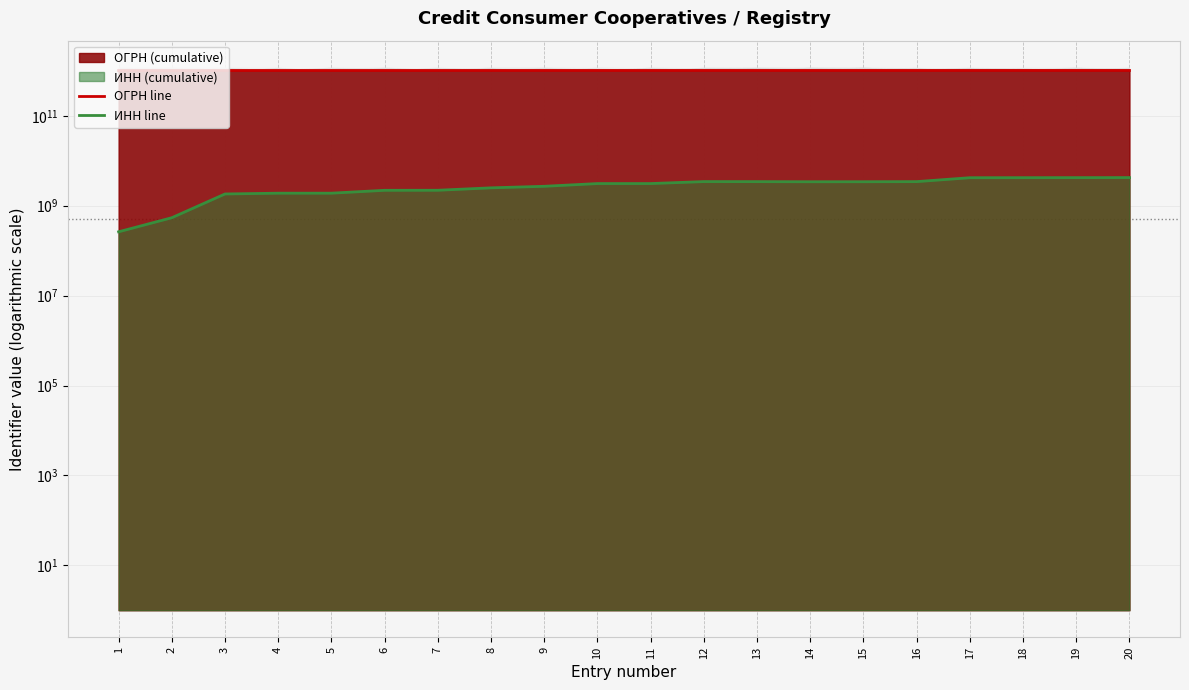

At which category does ИНН line reach its first local peak?

10